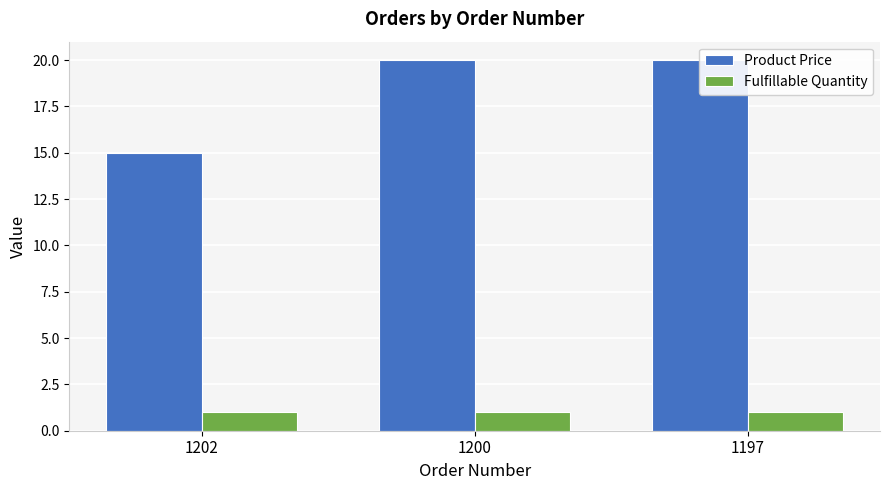

What is the value of the Fulfillable Quantity bar at the 3rd from the left?

1.0